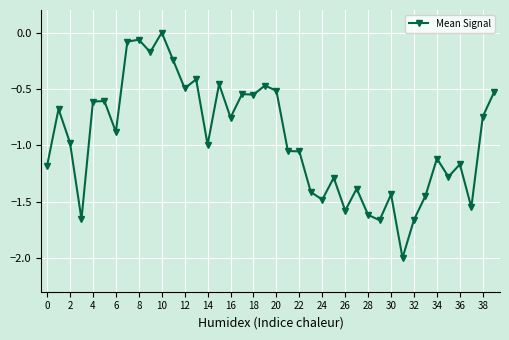

True or false: there are more than 0 points higher than both neighbors.

True